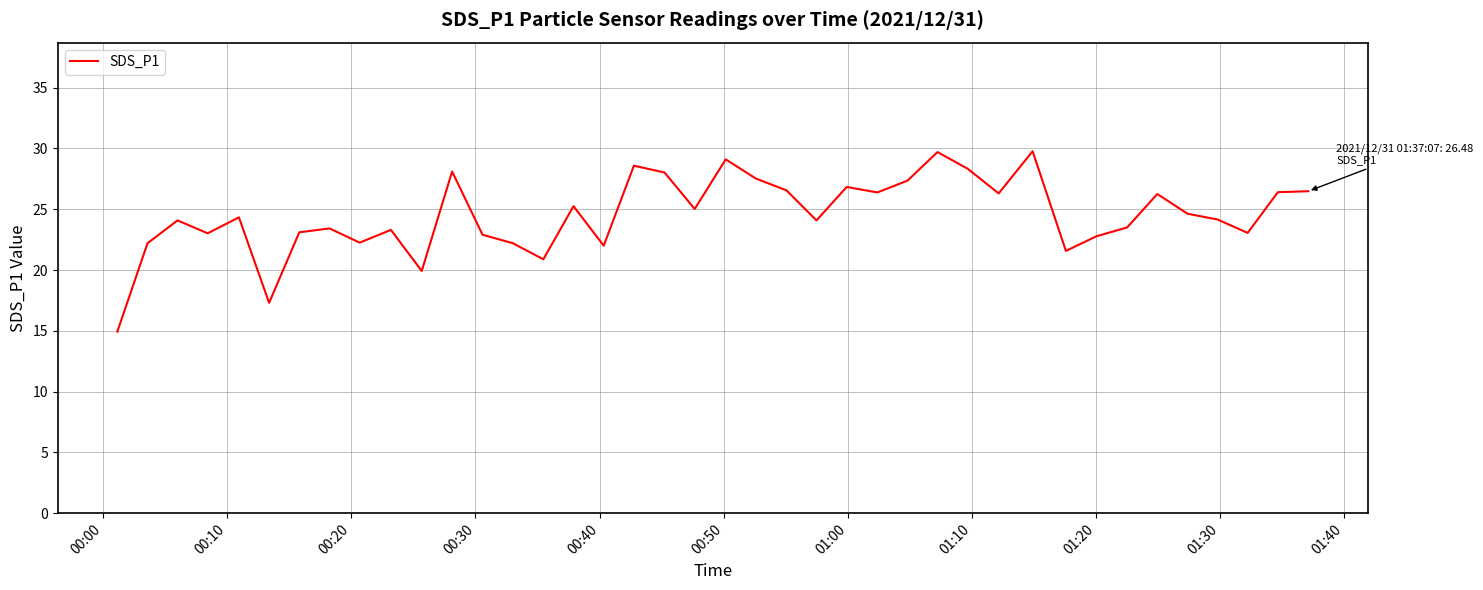

What is the difference between the maximum and minimum values?

14.8